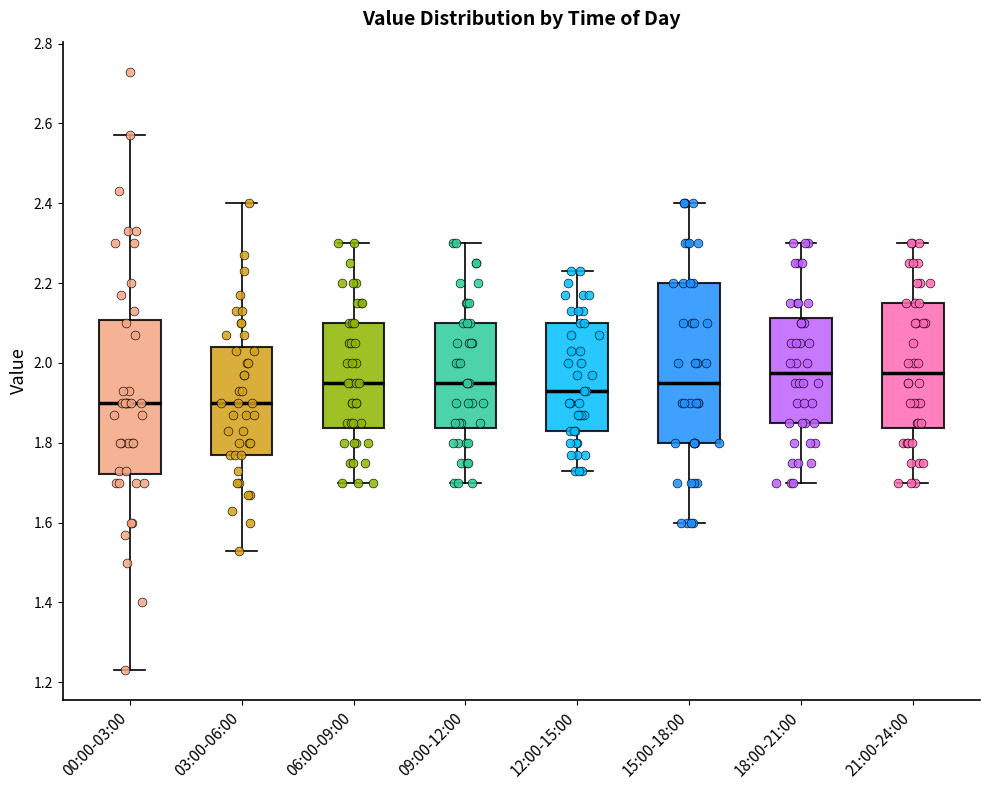

Reading left to right, transcribe this box plot: for each box, give where its median line is, the range the box spans, and where its two whiskers end, as read against the y-axis. The values are not printed on the chart, so give them approximately, as read against the axis.

00:00-03:00: median 1.90, box 1.72 to 2.10, whiskers 1.24 to 2.58
03:00-06:00: median 1.90, box 1.78 to 2.04, whiskers 1.54 to 2.40
06:00-09:00: median 1.96, box 1.84 to 2.10, whiskers 1.70 to 2.30
09:00-12:00: median 1.96, box 1.84 to 2.10, whiskers 1.70 to 2.30
12:00-15:00: median 1.94, box 1.84 to 2.10, whiskers 1.74 to 2.24
15:00-18:00: median 1.96, box 1.80 to 2.20, whiskers 1.60 to 2.40
18:00-21:00: median 1.98, box 1.86 to 2.12, whiskers 1.70 to 2.30
21:00-24:00: median 1.98, box 1.84 to 2.16, whiskers 1.70 to 2.30